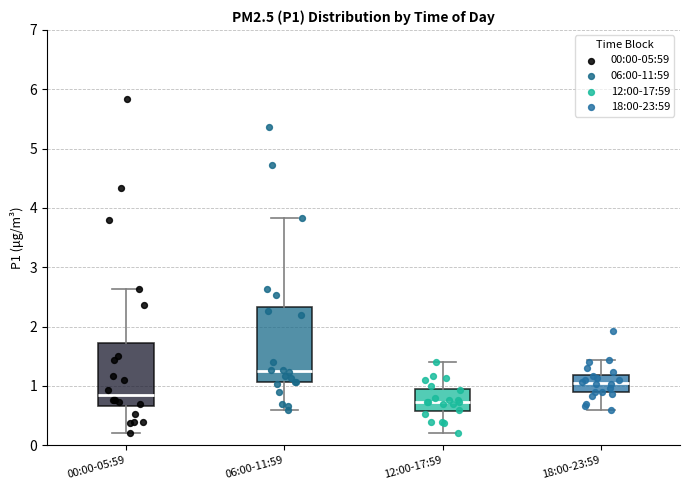

Which box is the tallest, from its lower edge to its upper edge?

06:00-11:59